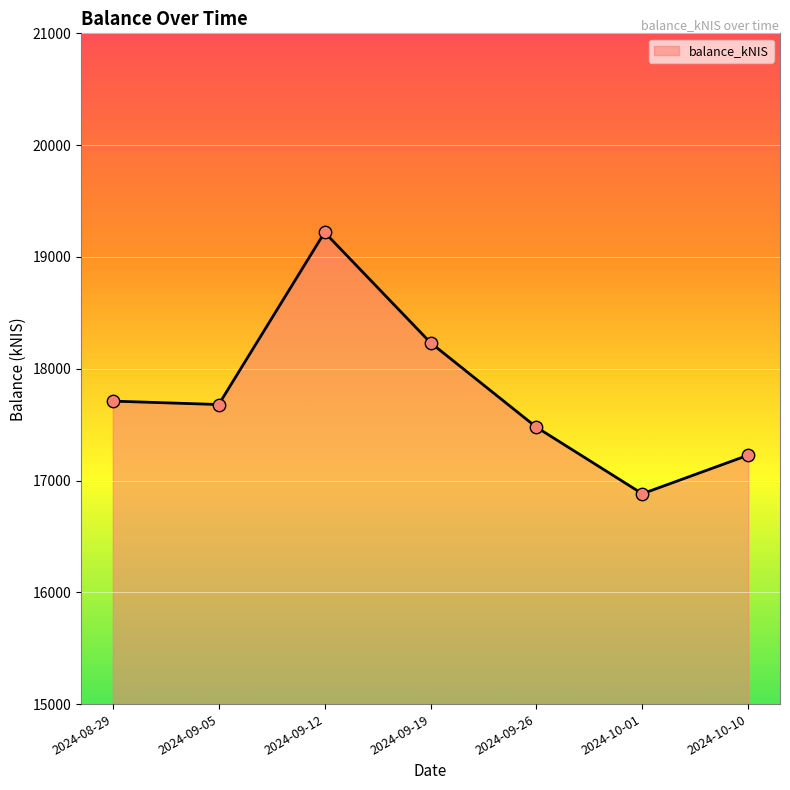

What is the ratio of the value at 2024-09-26 to the value at 2024-10-10?

1.0